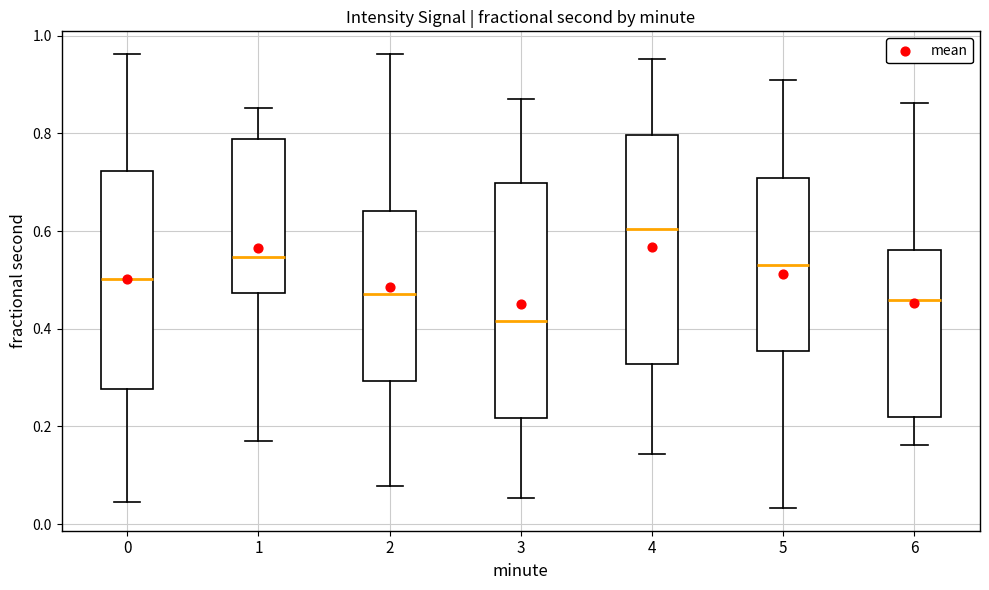

Reading left to right, read every box against the y-axis: the position of its median line, the range the box covers, and the ends of its whiskers. The values are not printed on the chart, so give them approximately, as read against the axis.

0: median 0.50, box 0.28 to 0.72, whiskers 0.04 to 0.96
1: median 0.54, box 0.48 to 0.78, whiskers 0.18 to 0.86
2: median 0.48, box 0.30 to 0.64, whiskers 0.08 to 0.96
3: median 0.42, box 0.22 to 0.70, whiskers 0.06 to 0.86
4: median 0.60, box 0.32 to 0.80, whiskers 0.14 to 0.96
5: median 0.54, box 0.36 to 0.70, whiskers 0.04 to 0.90
6: median 0.46, box 0.22 to 0.56, whiskers 0.16 to 0.86